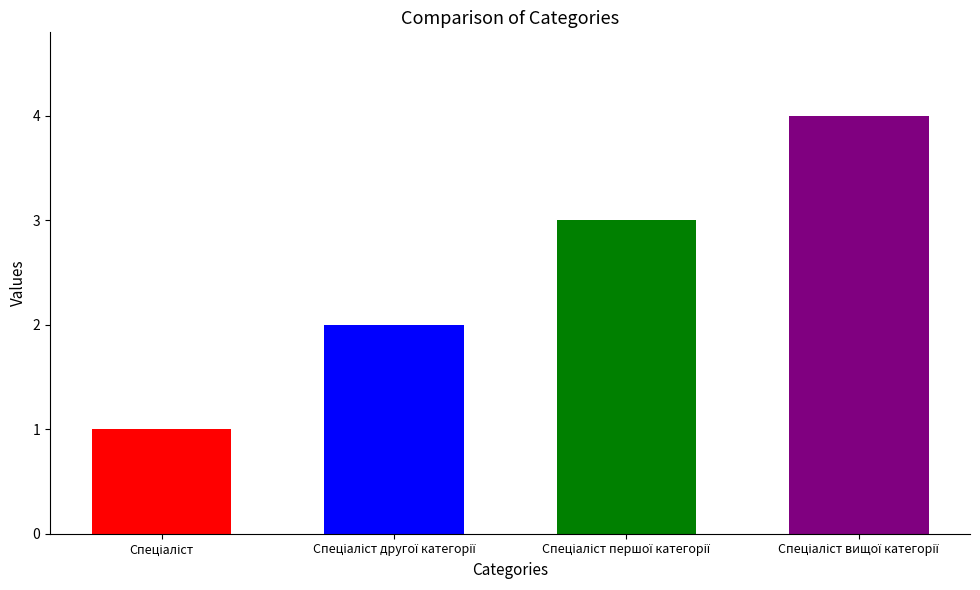

What is the difference between the maximum and minimum values?

3